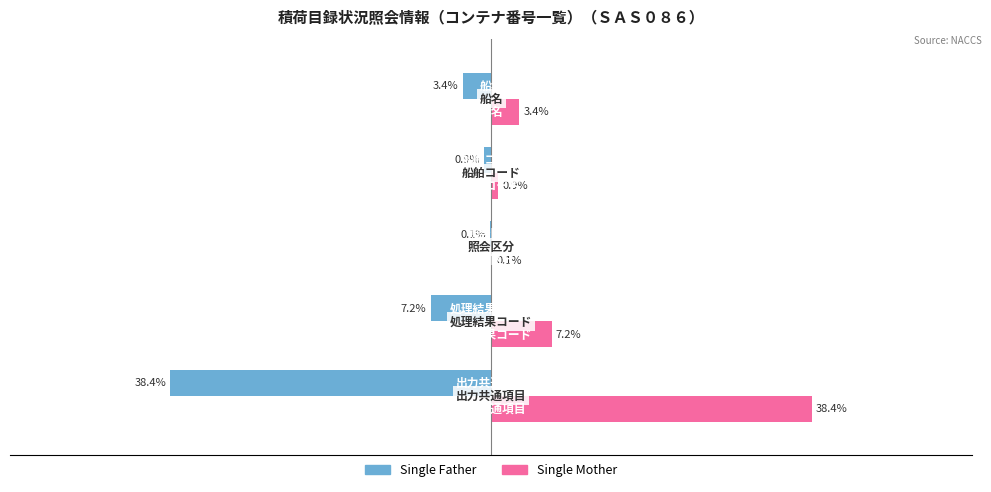

Which series has the largest total across all categories?

Single Mother